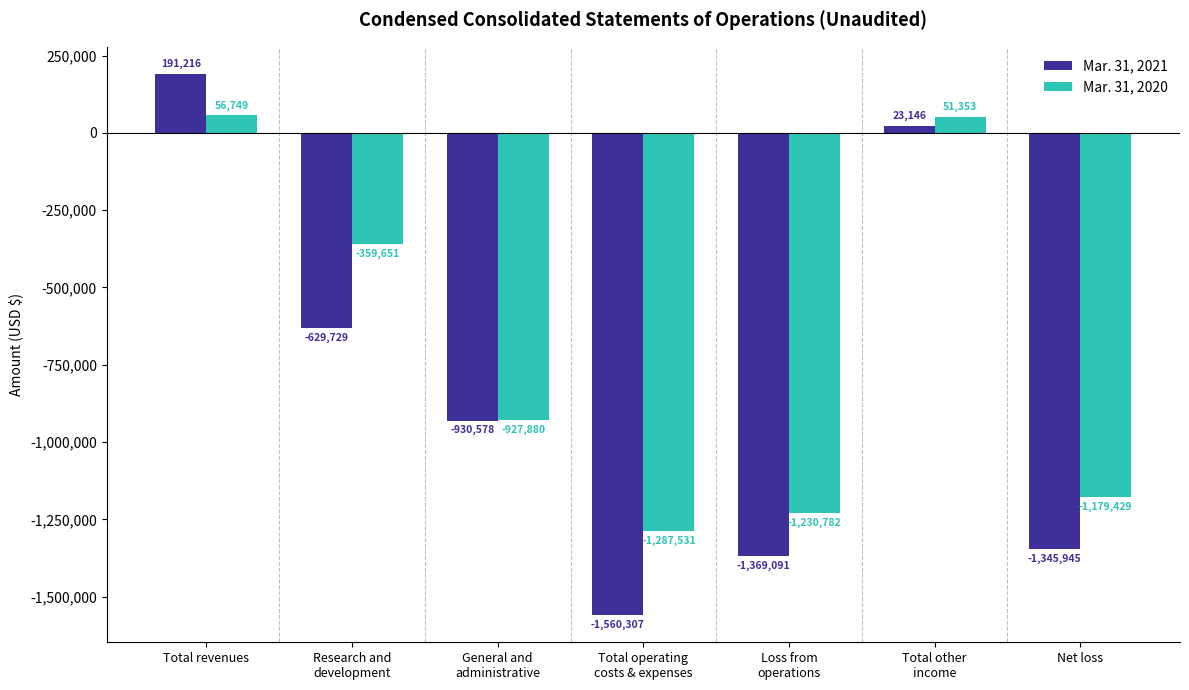

What is the label of the 4th bar from the left?

Total operating
costs & expenses